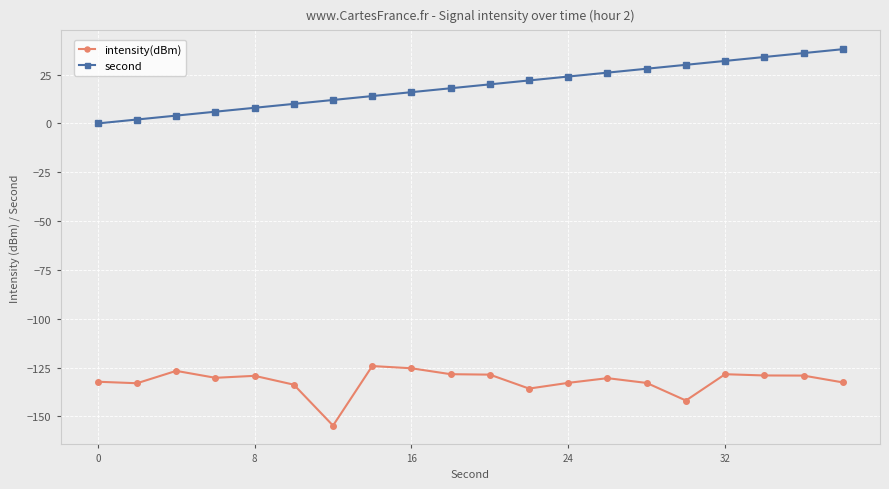

At how many categories does at least one series exceed -87?

20